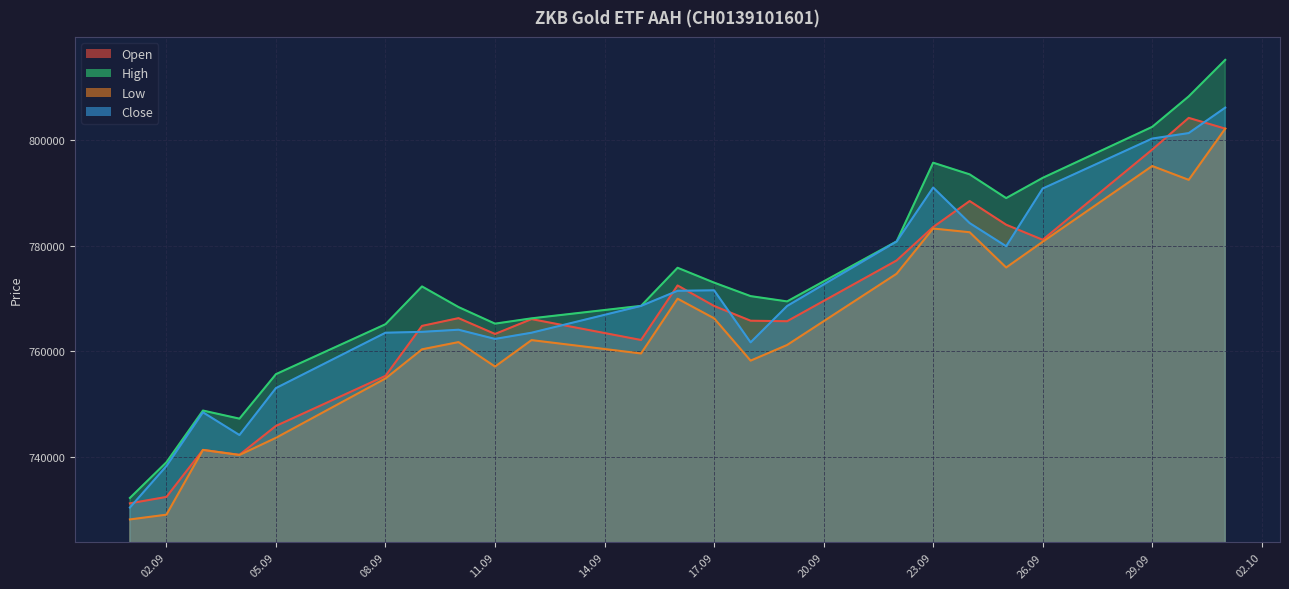

Rank the series by their average value, from highest to lowest.

High, Close, Open, Low